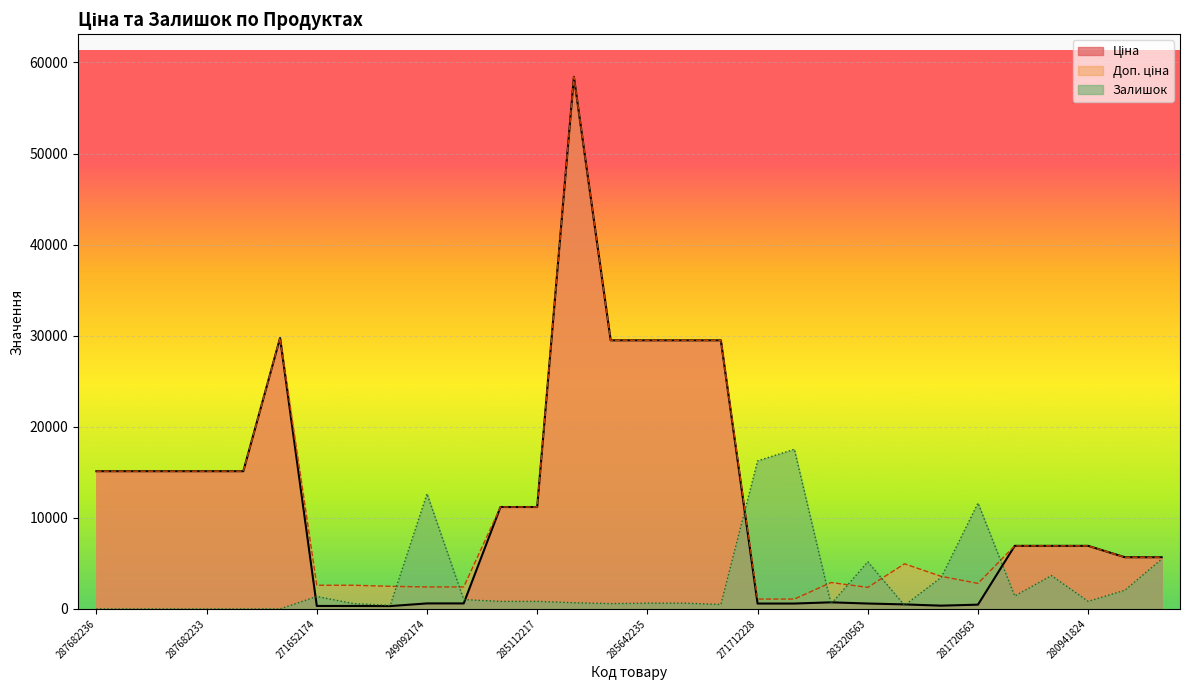

How many values in the Ціна series are below 6925?

14